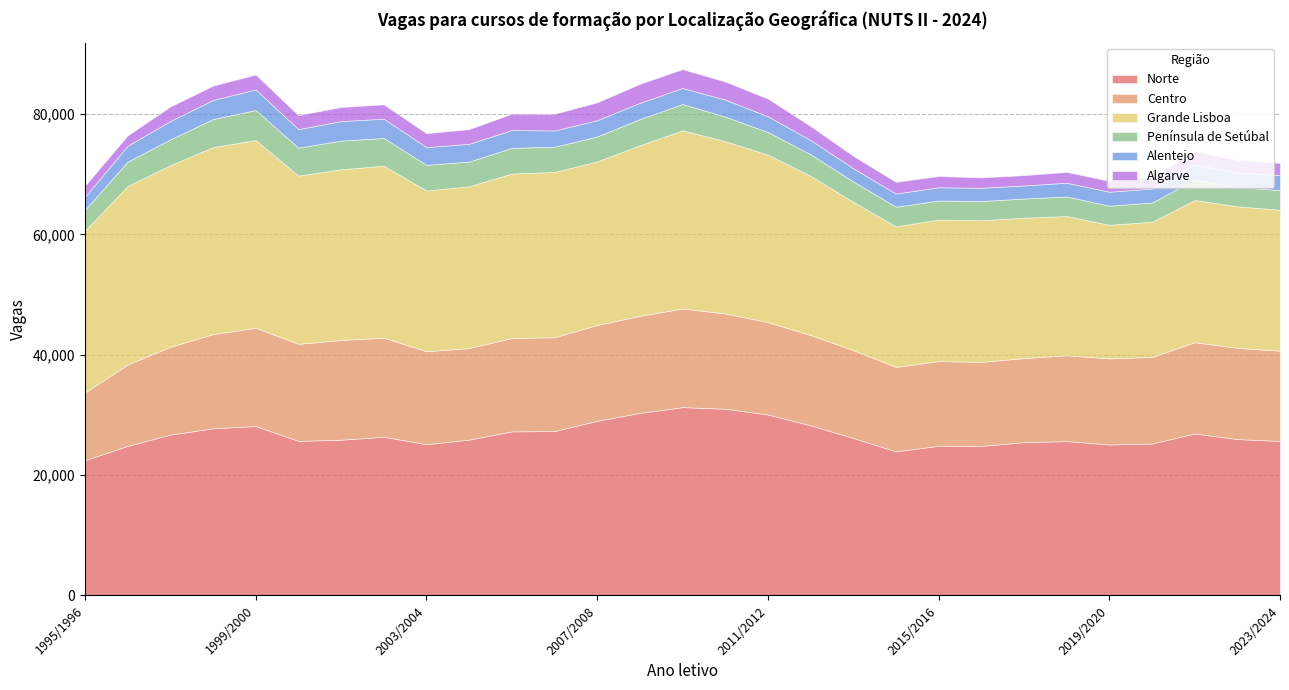

Between 2008/2009 and 2006/2007, which is larger?

2008/2009